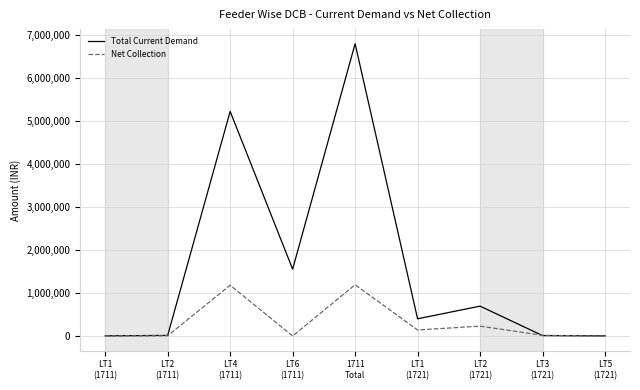

Where is Net Collection nearest to the value 594483?

LT2
(1721)